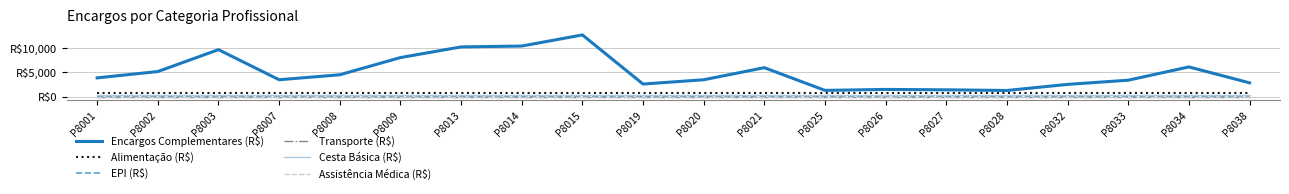

Rank the categories by Transporte (R$) value from highest to lowest.

P8001, P8002, P8003, P8007, P8008, P8009, P8013, P8014, P8015, P8019, P8020, P8021, P8025, P8026, P8027, P8028, P8032, P8033, P8034, P8038